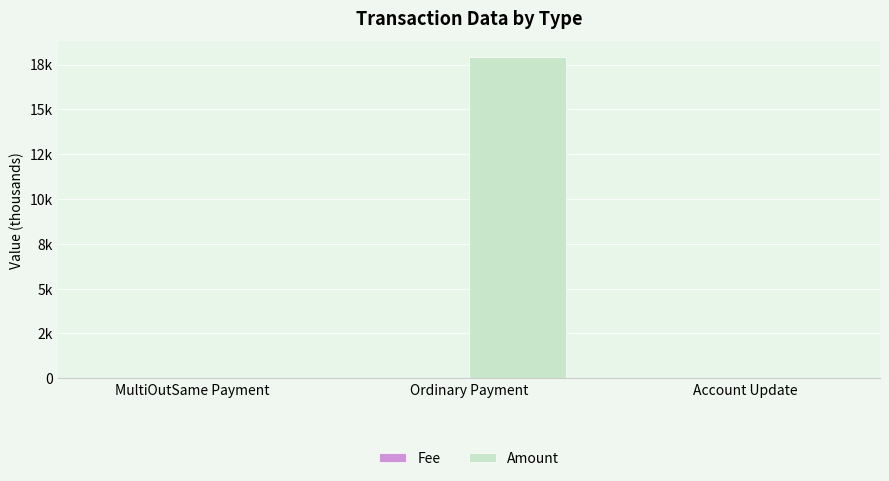

Does the chart contain stacked bars?

No